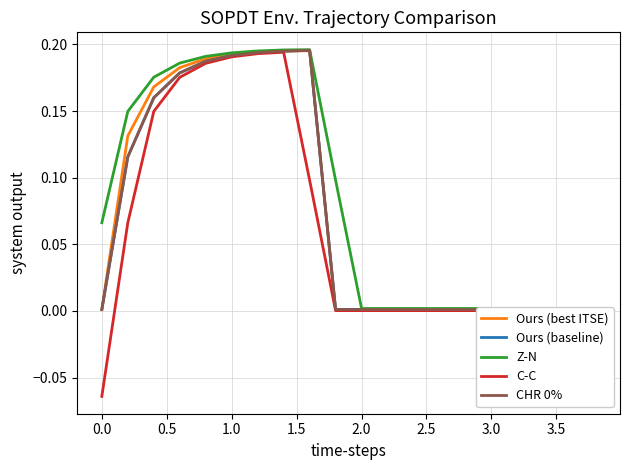

Does the chart display data point markers on the line(s)?

No